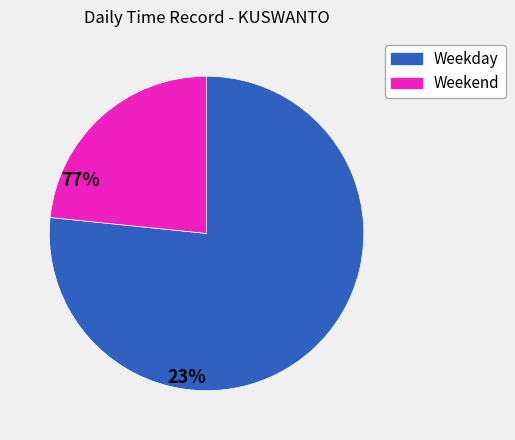

What is the smallest slice in the pie chart?

Weekend